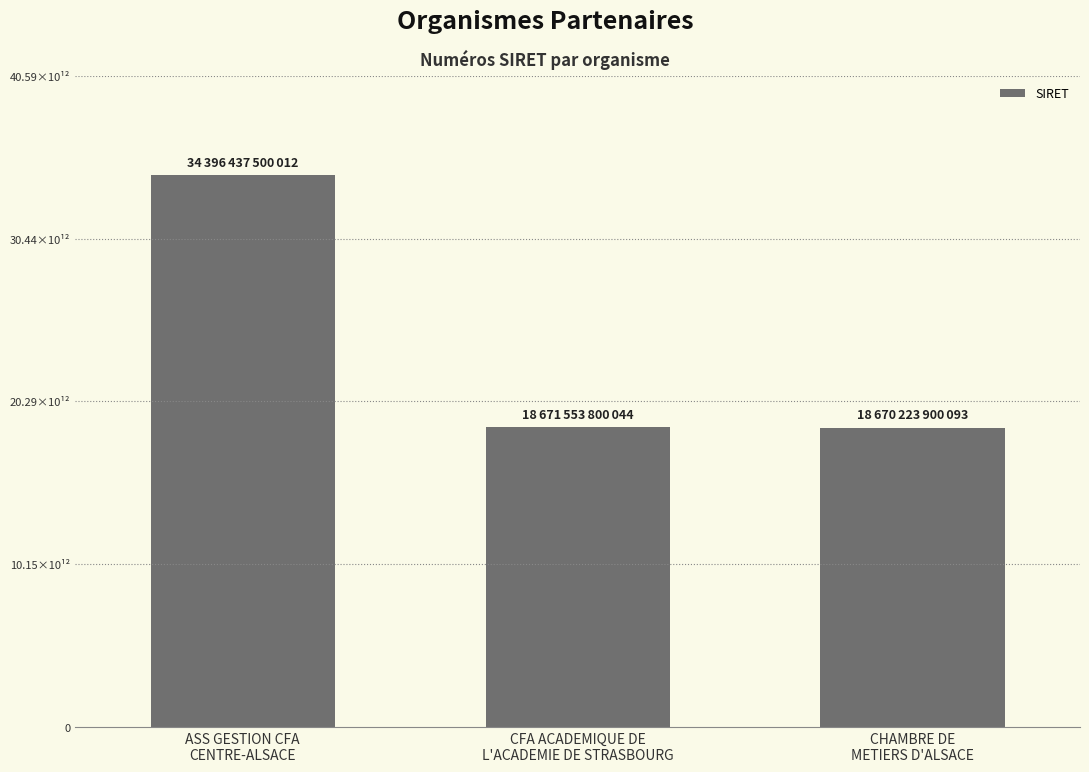

Does the chart contain any negative values?

No